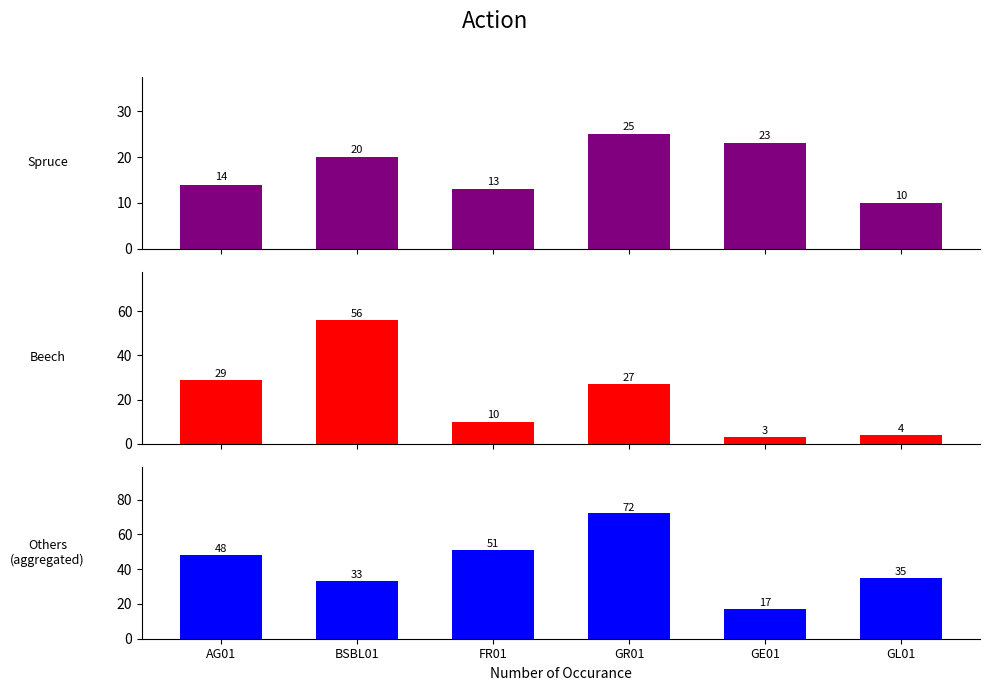

Reading left to right, extract all data points from this chart.

spruce: AG01=14	BSBL01=20	FR01=13	GR01=25	GE01=23	GL01=10
beech: AG01=29	BSBL01=56	FR01=10	GR01=27	GE01=3	GL01=4
other species: AG01=48	BSBL01=33	FR01=51	GR01=72	GE01=17	GL01=35